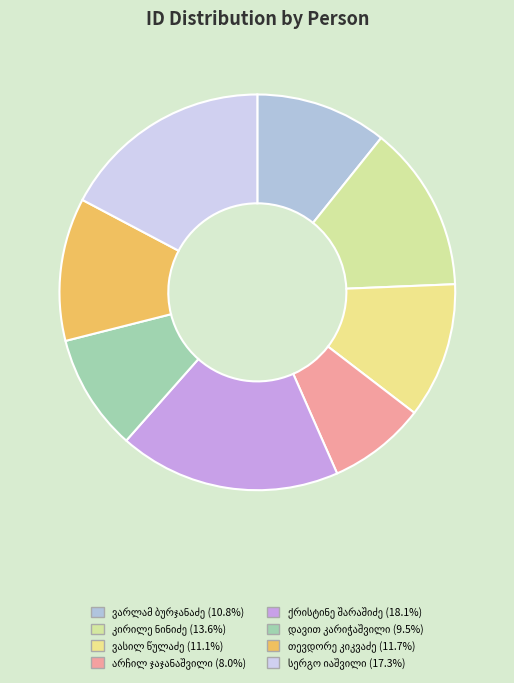

To the nearest percent, what portion does სერგო იაშვილი represent?

17%